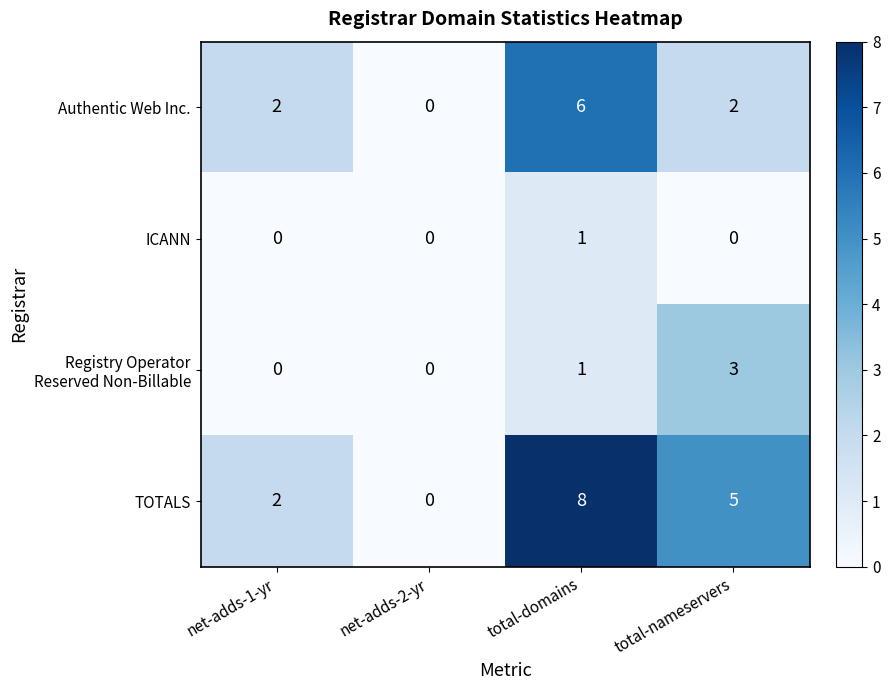

At which label does TOTALS first exceed 5?

total-domains